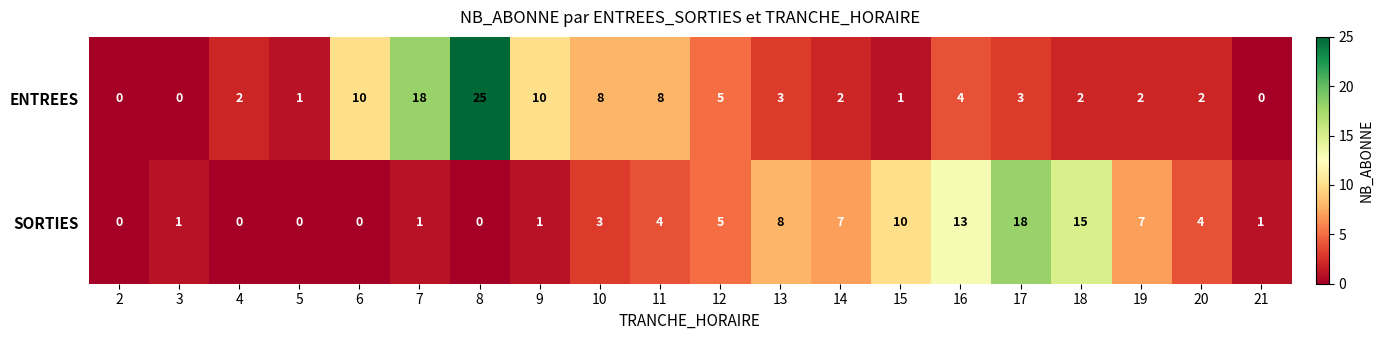

What is the total value across all series at 18?

17